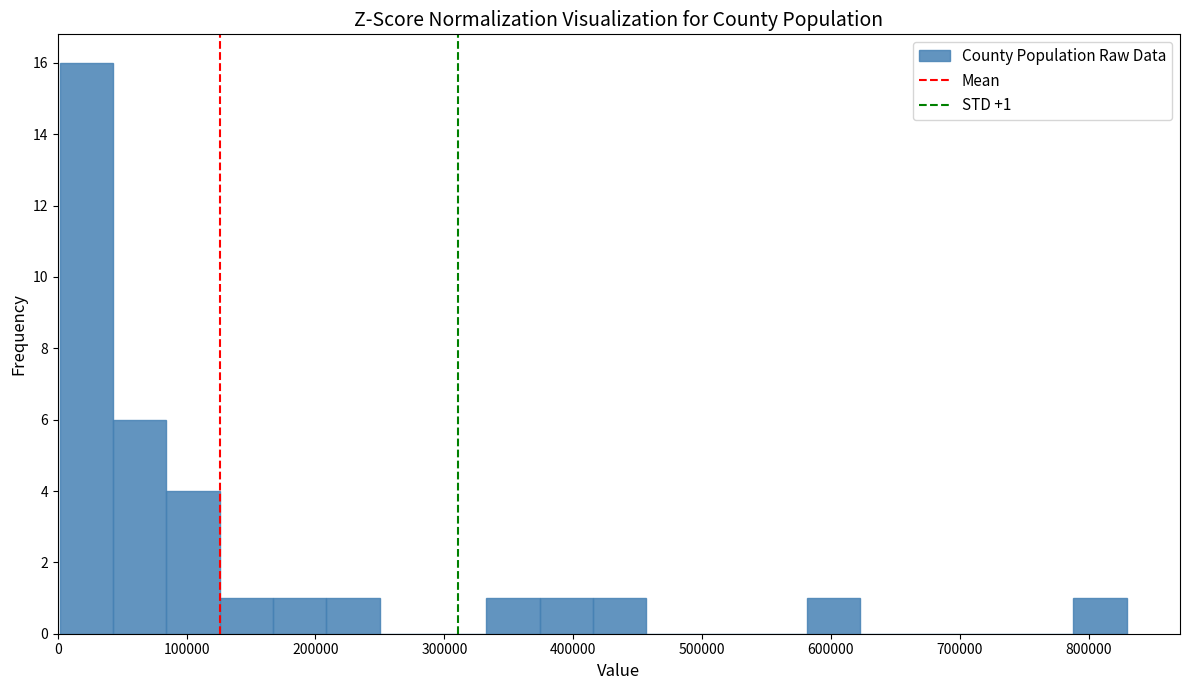

Which range on the x-axis has the tallest bar?

0 to 40000